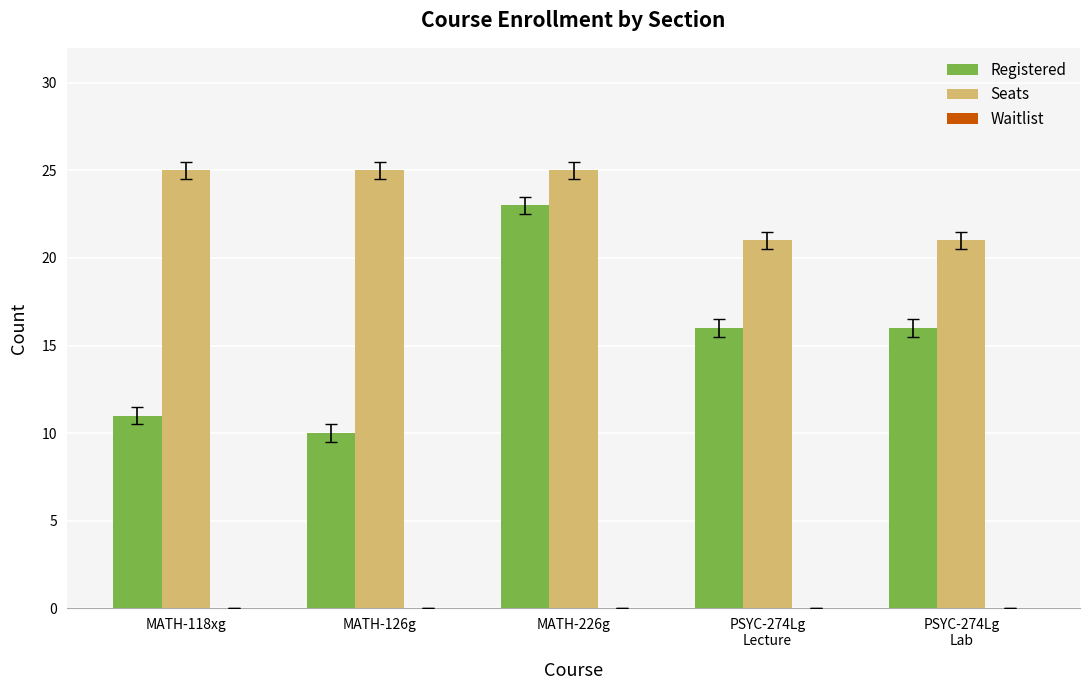

What is the approximate value of Seats at MATH-118xg?

25